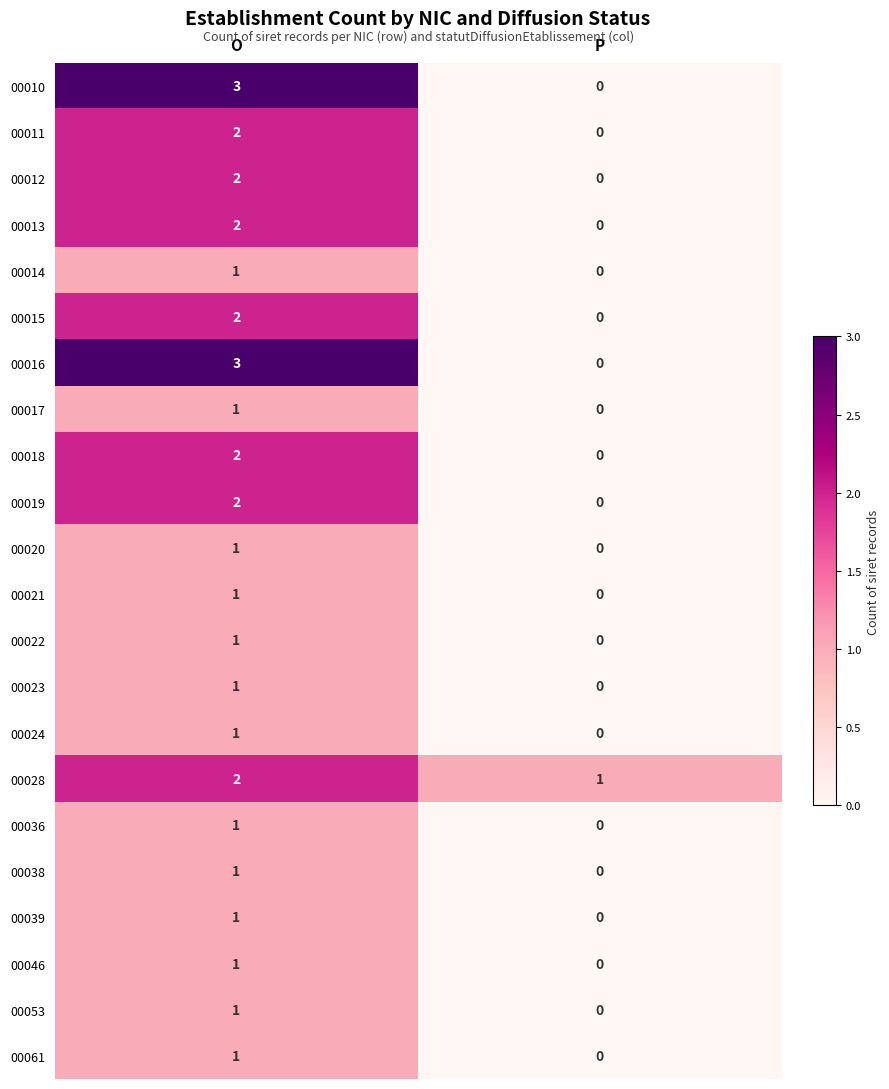

What is the difference between the 00016 values at P and O?

3